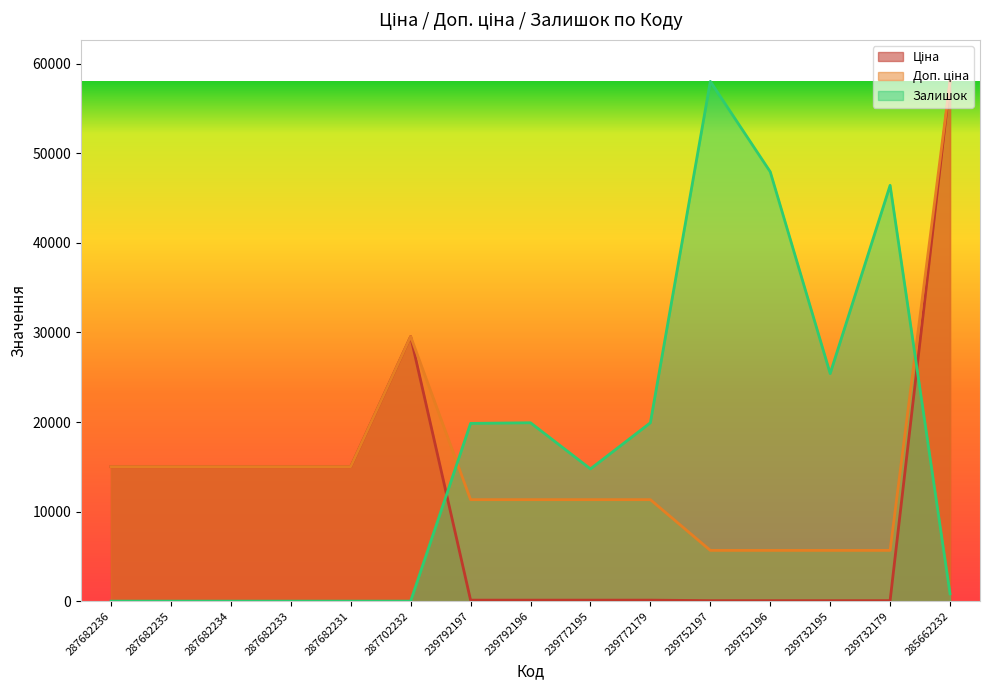

Reading left to right, what are all the values shown in this chart?

Ціна: 15019.2	15019.2	15019.2	15019.2	15019.2	29548.9	113.3	113.3	113.3	113.3	56.7	56.7	56.7	56.7	58037.0
Доп. ціна: 15019.2	15019.2	15019.2	15019.2	15019.2	29548.9	11334.0	11334.0	11334.0	11334.0	5667.0	5667.0	5667.0	5667.0	58037.0
Залишок: 0.0	0.0	0.0	0.0	0.0	0.0	19849.4	19918.0	14766.8	19918.0	58037.0	47940.6	25412.7	46429.6	824.2